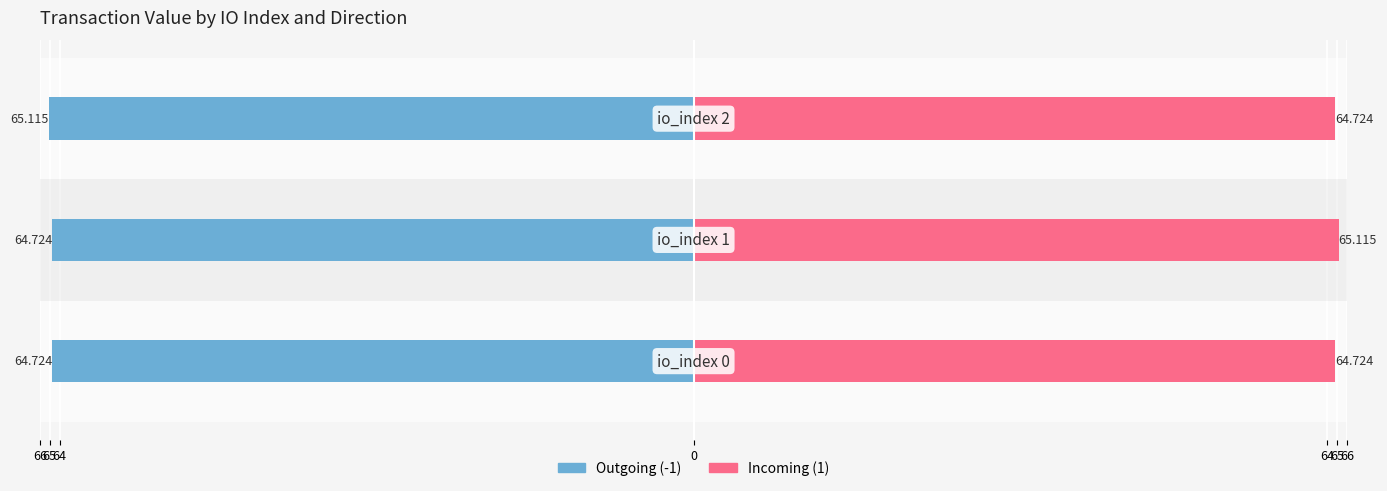

How many groups of bars are there?

3